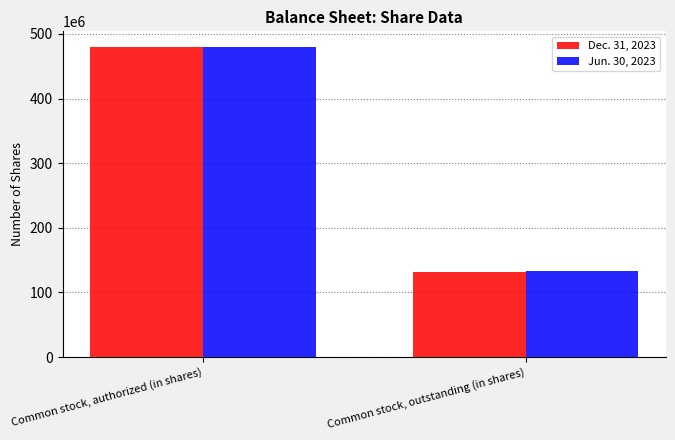

Between Common stock, authorized (in shares) and Common stock, outstanding (in shares), which series saw the biggest shift?

Dec. 31, 2023